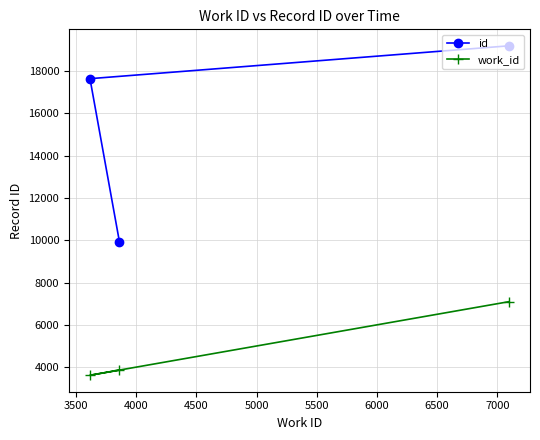

What is the difference between the maximum and minimum values in the id series?

9280